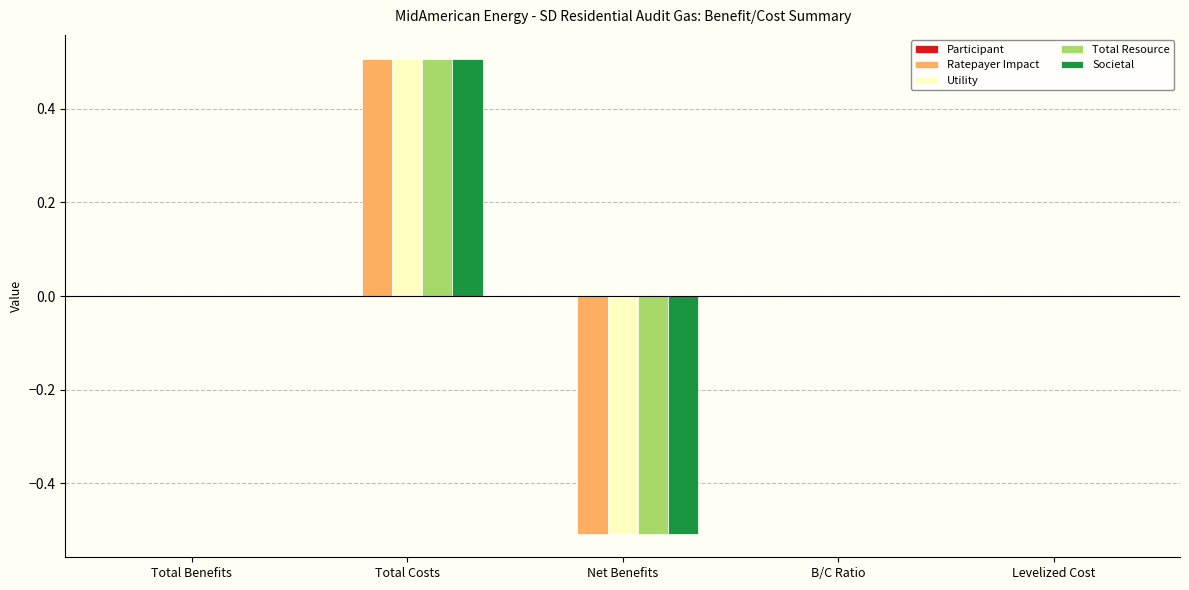

What is the maximum value shown in the chart?

0.5